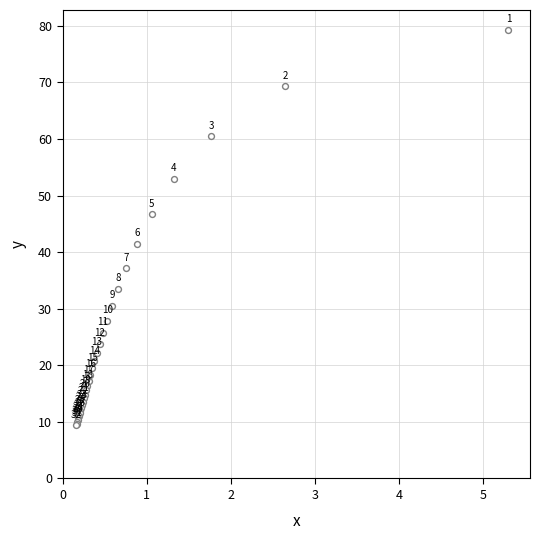

What Y value in the scatter plot is closest to 44?

41.5